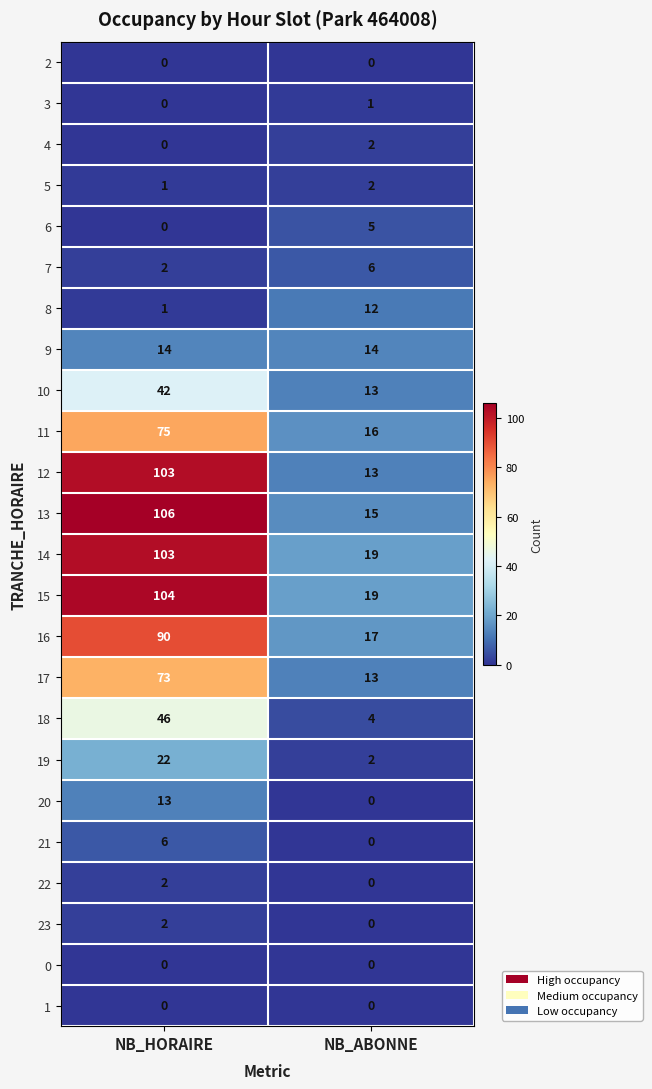

True or false: 13 has a value of 172 at NB_HORAIRE.

False